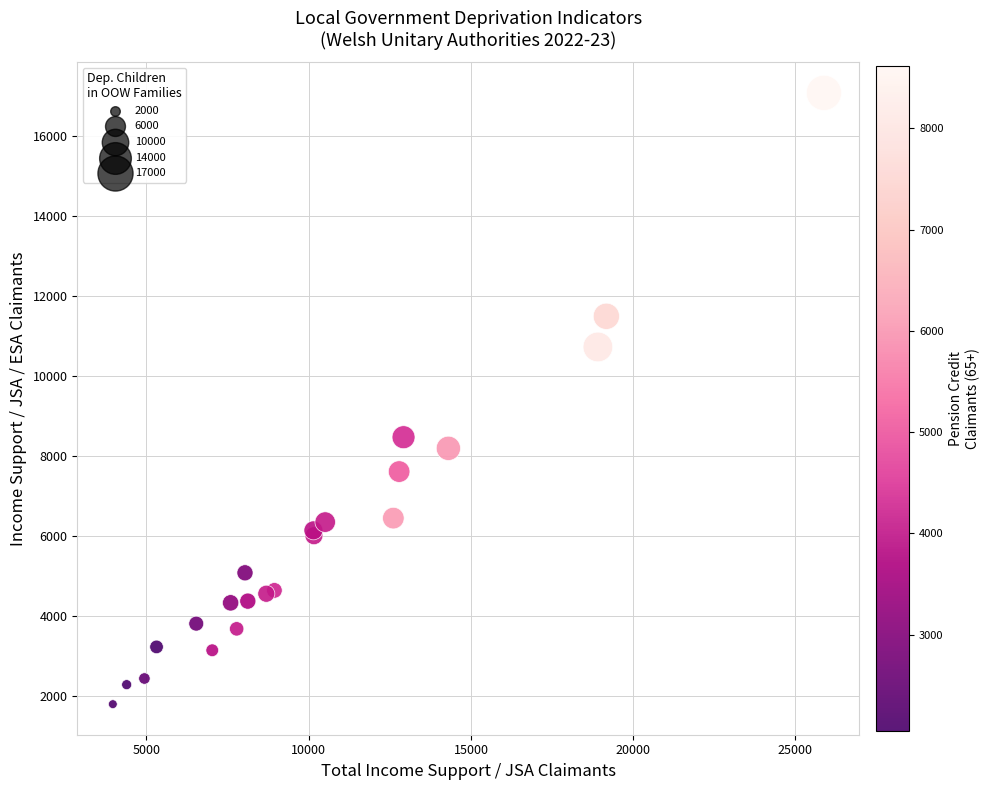

What Y value in the scatter plot is closest to 9435?

8467.7